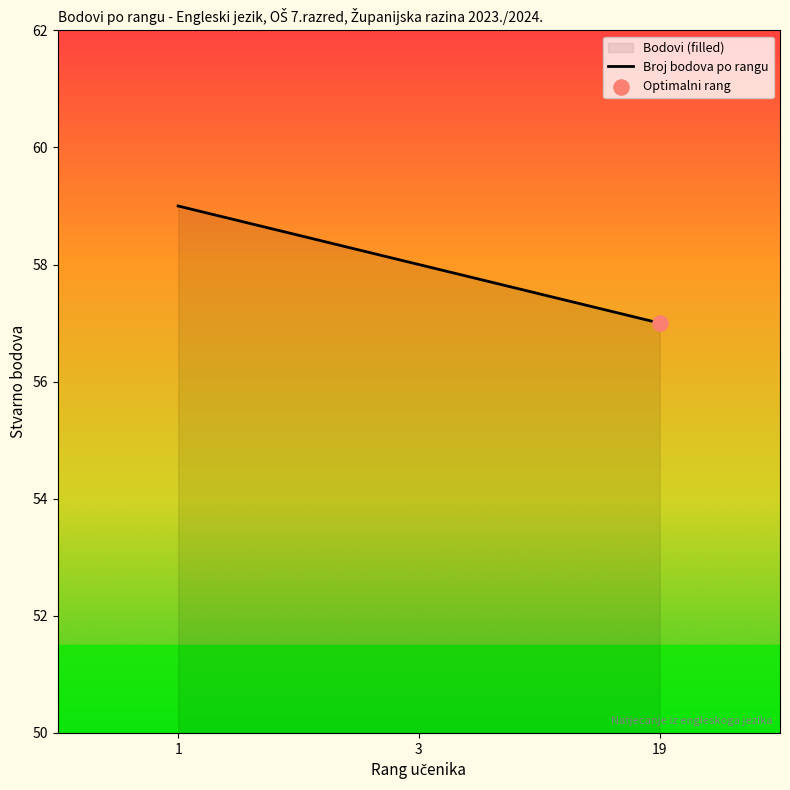

Approximately how many times larger is the value at 1 compared to 3?

1.0